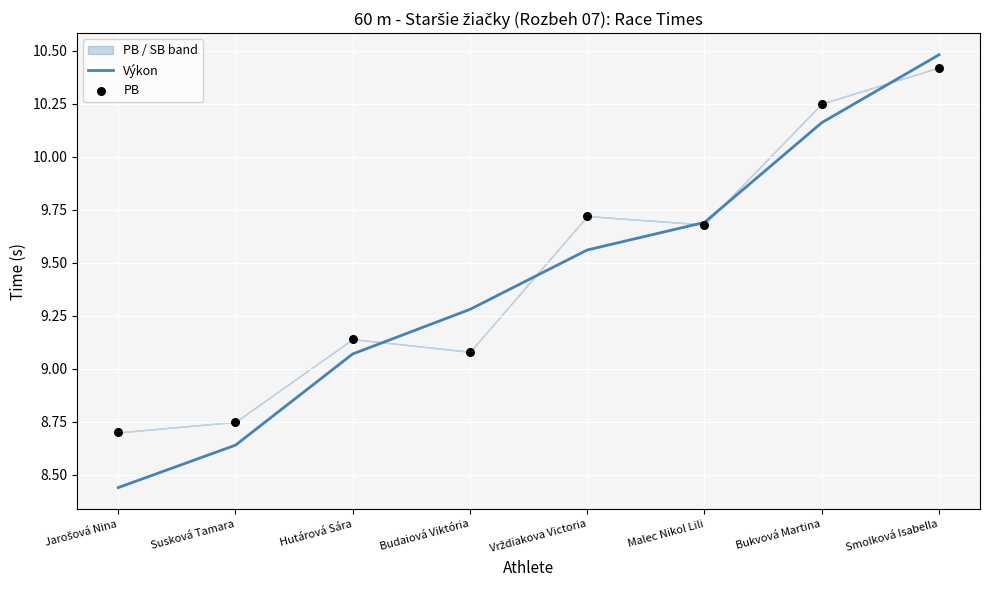

At how many categories does at least one series exceed 9?

6